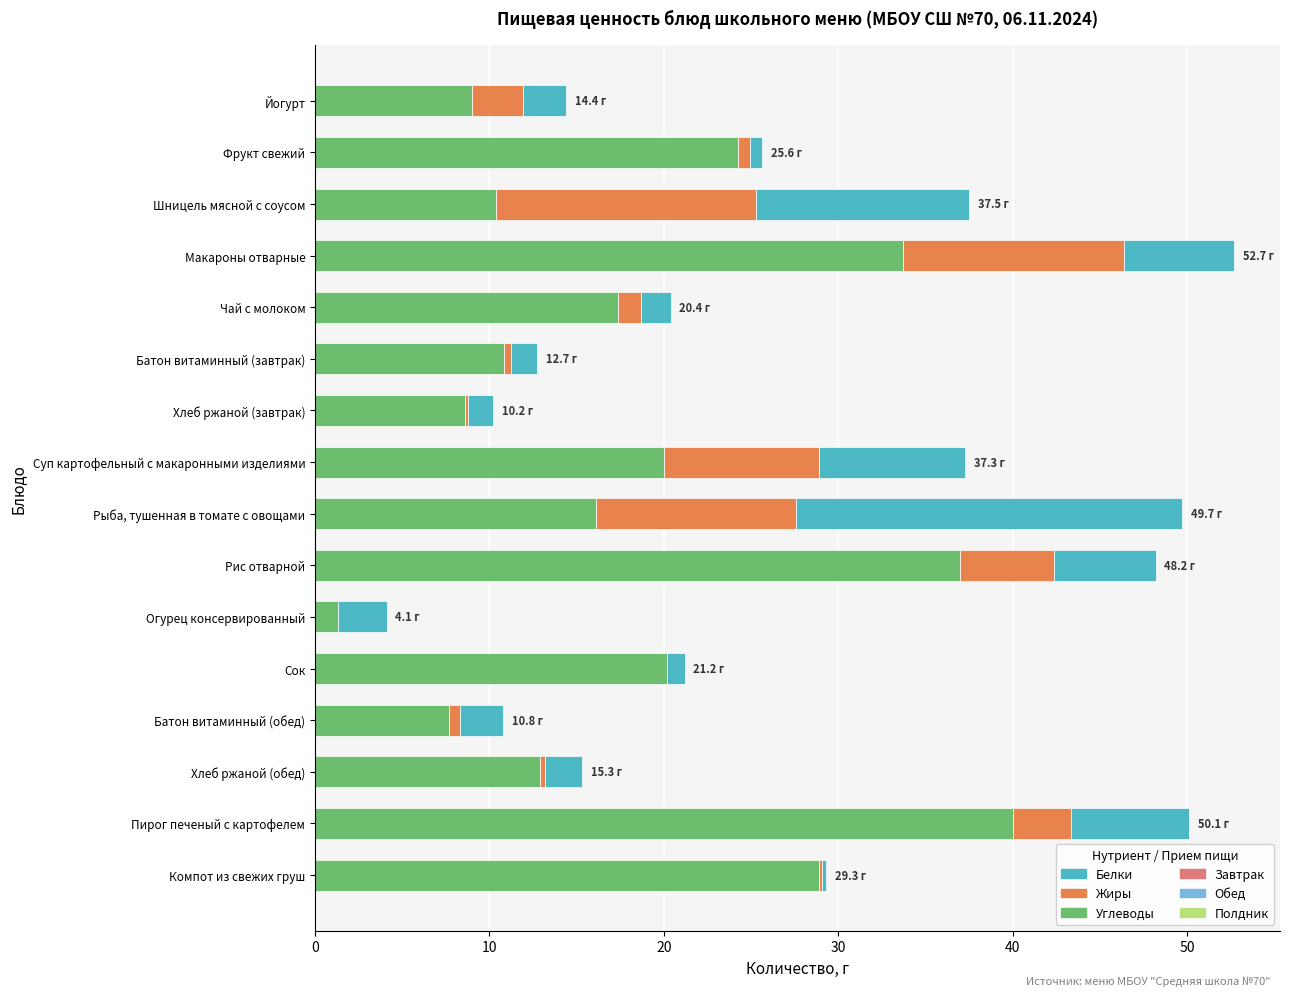

At which label does Углеводы reach its peak?

Пирог печеный с картофелем